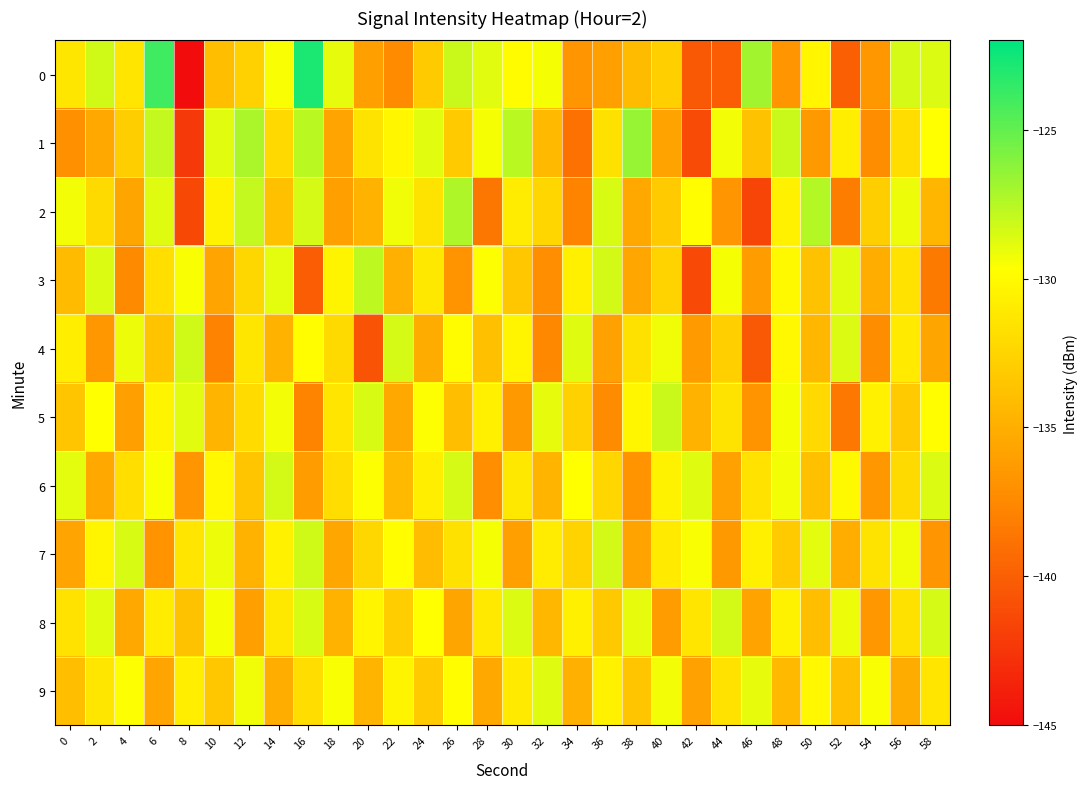

Reading left to right, transcribe all the data shown in this chart.

0: 0=-131.3	2=-128.3	4=-131.4	6=-123.9	8=-145.3	10=-133.9	12=-132.8	14=-129.5	16=-122.8	18=-128.9	20=-136.0	22=-137.4	24=-133.1	26=-128.0	28=-128.8	30=-129.9	32=-129.4	34=-136.7	36=-136.0	38=-134.2	40=-132.9	42=-140.4	44=-140.1	46=-126.9	48=-136.7	50=-130.2	52=-140.0	54=-136.6	56=-128.4	58=-128.6
1: 0=-137.0	2=-135.5	4=-132.9	6=-127.9	8=-142.3	10=-128.8	12=-127.2	14=-132.2	16=-127.7	18=-135.7	20=-131.5	22=-130.2	24=-128.8	26=-133.1	28=-129.4	30=-127.6	32=-134.3	34=-138.9	36=-131.7	38=-126.5	40=-135.8	42=-141.2	44=-129.3	46=-133.7	48=-128.1	50=-136.4	52=-130.8	54=-137.2	56=-131.9	58=-129.7
2: 0=-129.3	2=-132.1	4=-135.6	6=-128.7	8=-141.4	10=-130.5	12=-127.9	14=-133.8	16=-128.4	18=-136.1	20=-134.7	22=-129.2	24=-131.5	26=-127.3	28=-138.6	30=-130.9	32=-132.4	34=-137.8	36=-128.5	38=-135.3	40=-133.1	42=-129.8	44=-136.7	46=-141.5	48=-130.6	50=-127.4	52=-138.2	54=-132.9	56=-129.1	58=-134.5
3: 0=-134.2	2=-128.6	4=-137.4	6=-131.8	8=-129.5	10=-135.7	12=-132.3	14=-128.9	16=-140.1	18=-130.4	20=-127.7	22=-134.9	24=-131.2	26=-136.8	28=-129.6	30=-133.4	32=-137.1	34=-130.7	36=-128.3	38=-135.5	40=-132.6	42=-141.3	44=-129.4	46=-136.2	48=-130.0	50=-133.7	52=-128.8	54=-135.1	56=-131.6	58=-138.4
4: 0=-130.8	2=-136.5	4=-129.1	6=-133.6	8=-128.2	10=-137.9	12=-131.3	14=-134.7	16=-129.8	18=-132.1	20=-140.6	22=-128.4	24=-135.2	26=-129.9	28=-133.8	30=-130.3	32=-137.5	34=-128.7	36=-135.9	38=-131.7	40=-129.2	42=-136.3	44=-132.8	46=-140.4	48=-130.1	50=-134.4	52=-128.6	54=-137.2	56=-131.0	58=-135.6
5: 0=-133.5	2=-129.7	4=-136.1	6=-130.4	8=-128.8	10=-134.6	12=-132.0	14=-129.3	16=-137.8	18=-131.4	20=-128.5	22=-135.3	24=-129.6	26=-133.9	28=-130.7	30=-136.4	32=-129.0	34=-132.7	36=-137.3	38=-130.2	40=-128.1	42=-134.8	44=-131.5	46=-136.9	48=-129.4	50=-132.2	52=-138.5	54=-130.6	56=-133.1	58=-129.8
6: 0=-128.9	2=-135.4	4=-131.8	6=-129.5	8=-136.7	10=-130.1	12=-133.5	14=-128.3	16=-136.2	18=-131.9	20=-129.6	22=-134.3	24=-130.8	26=-128.4	28=-137.1	30=-131.2	32=-134.6	34=-129.7	36=-132.4	38=-136.8	40=-130.5	42=-128.7	44=-135.9	46=-131.6	48=-129.3	50=-133.8	52=-130.0	54=-136.5	56=-132.1	58=-128.6
7: 0=-135.7	2=-130.3	4=-128.5	6=-136.9	8=-131.4	10=-129.1	12=-134.8	14=-130.6	16=-128.2	18=-135.5	20=-132.3	22=-129.8	24=-134.1	26=-131.7	28=-129.4	30=-136.1	32=-130.9	34=-132.6	36=-128.3	38=-135.8	40=-131.0	42=-129.5	44=-136.4	46=-130.7	48=-133.2	50=-128.9	52=-135.1	54=-131.5	56=-129.2	58=-136.7
8: 0=-131.6	2=-128.8	4=-135.3	6=-130.9	8=-133.7	10=-129.4	12=-136.0	14=-131.2	16=-128.5	18=-134.7	20=-130.3	22=-133.0	24=-129.7	26=-135.6	28=-131.1	30=-128.6	32=-134.4	34=-130.7	36=-133.3	38=-129.0	40=-136.2	42=-131.4	44=-128.3	46=-135.8	48=-130.5	50=-133.9	52=-129.1	54=-136.6	56=-131.7	58=-128.4
9: 0=-134.0	2=-131.3	4=-129.6	6=-135.7	8=-130.8	10=-133.4	12=-129.2	14=-135.1	16=-131.9	18=-129.5	20=-134.6	22=-130.4	24=-133.2	26=-129.8	28=-135.4	30=-131.0	32=-128.7	34=-134.9	36=-130.6	38=-133.5	40=-129.3	42=-135.9	44=-131.6	46=-129.0	48=-134.3	50=-130.1	52=-133.8	54=-129.5	56=-135.2	58=-131.4